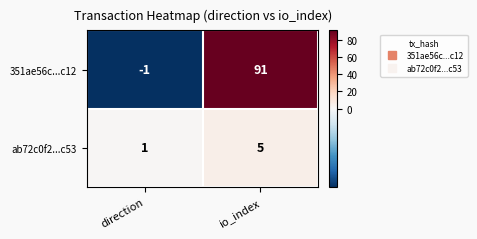

Which series has the largest total across all categories?

351ae56c...c12